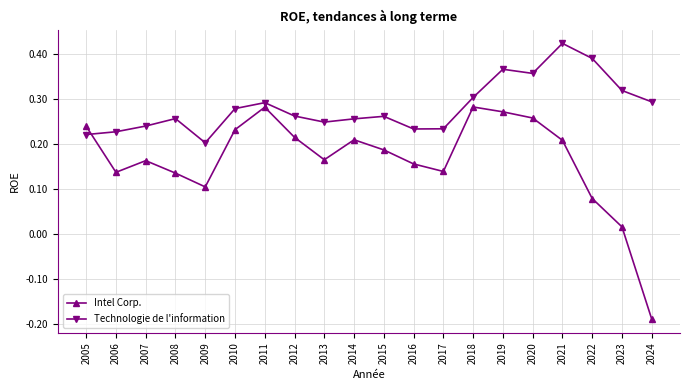

Which series changed the most between 2012 and 2021?

Technologie de l'information